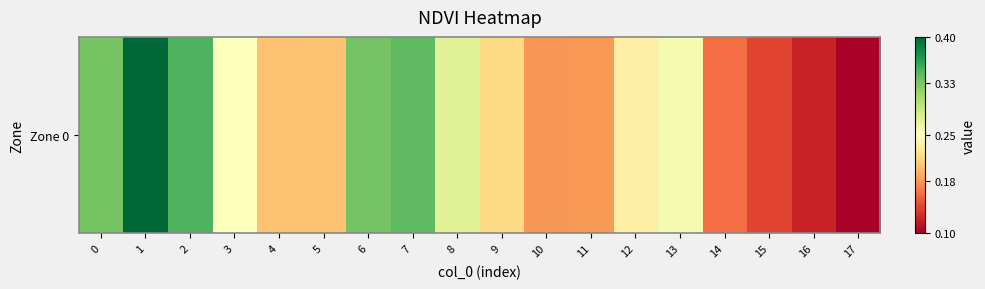

Reading left to right, transcribe all the data shown in this chart.

0=0.3	1=0.4	2=0.3	3=0.3	4=0.2	5=0.2	6=0.3	7=0.3	8=0.3	9=0.2	10=0.2	11=0.2	12=0.2	13=0.3	14=0.2	15=0.1	16=0.1	17=0.1